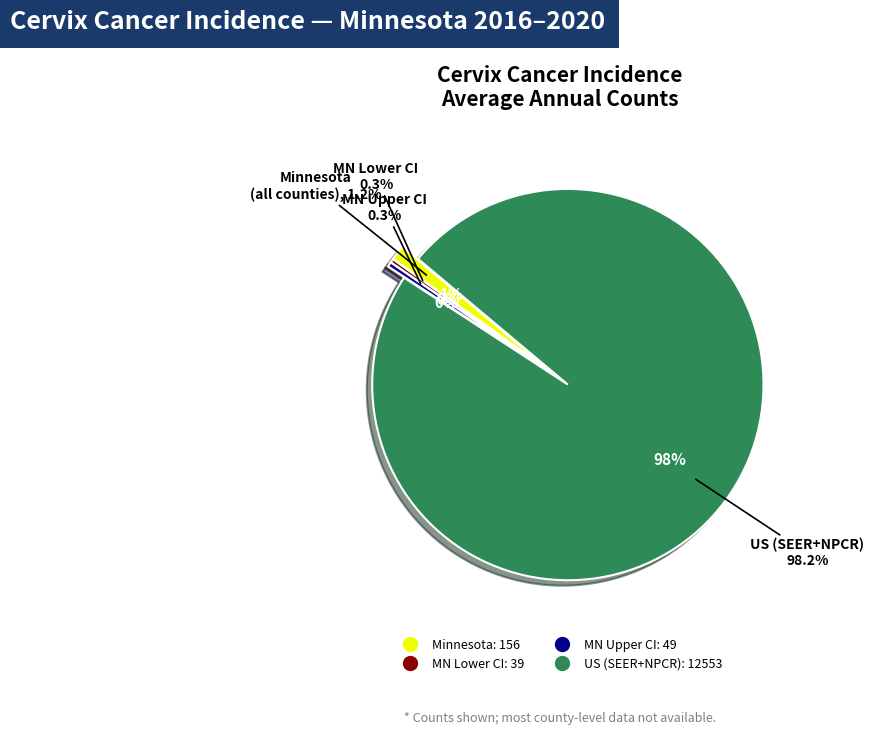

To the nearest percent, what is the difference between the Minnesota and Upper CI (CI*Rank) slice percentages?

1%